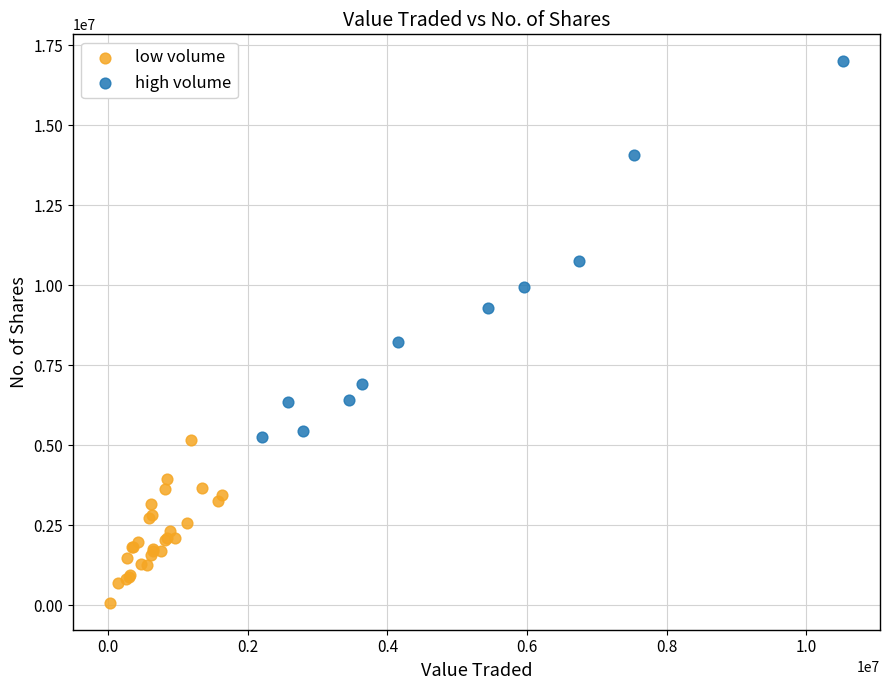

Which series reaches the maximum Y coordinate?

high volume